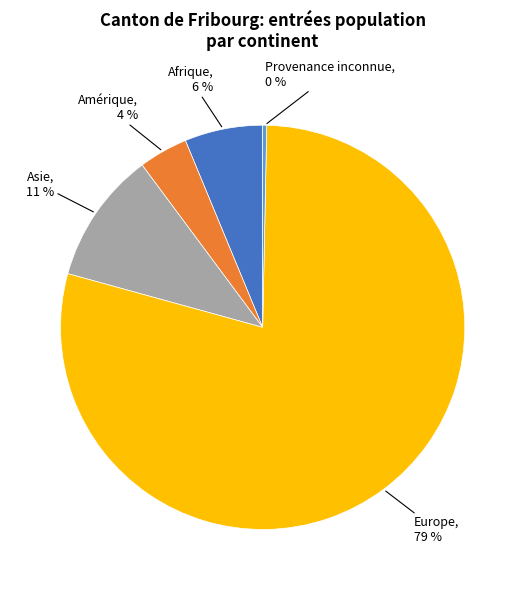

How many segments does this pie chart have?

5